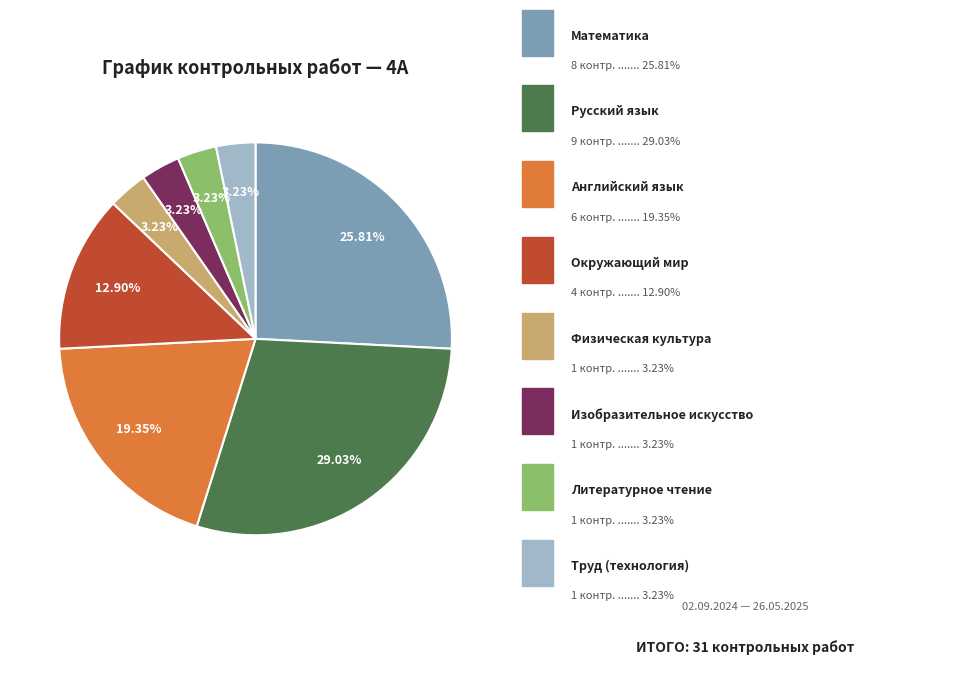

Is there any slice that represents more than half of the pie?

No